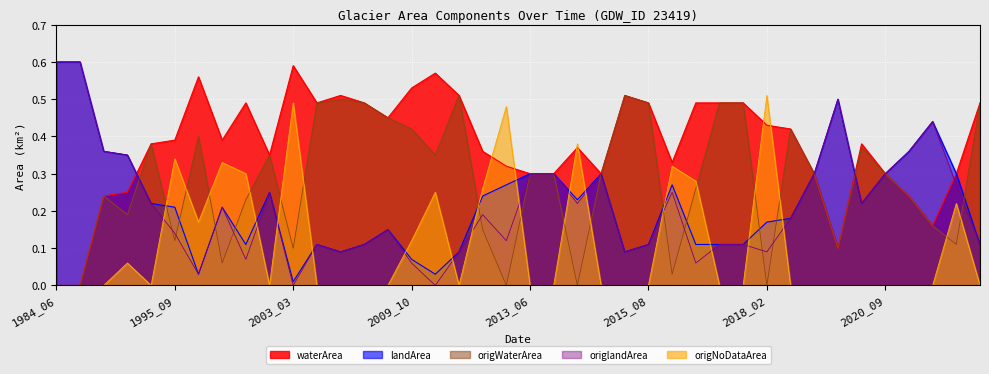

At how many categories does at least one series exceed 0?

40